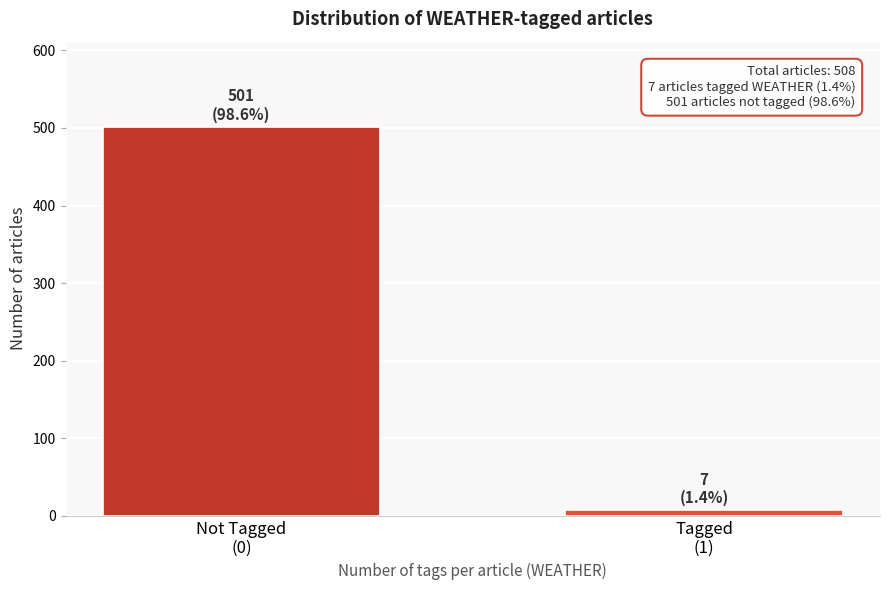

Reading right to left, what are all the values shown in this chart?

7	501